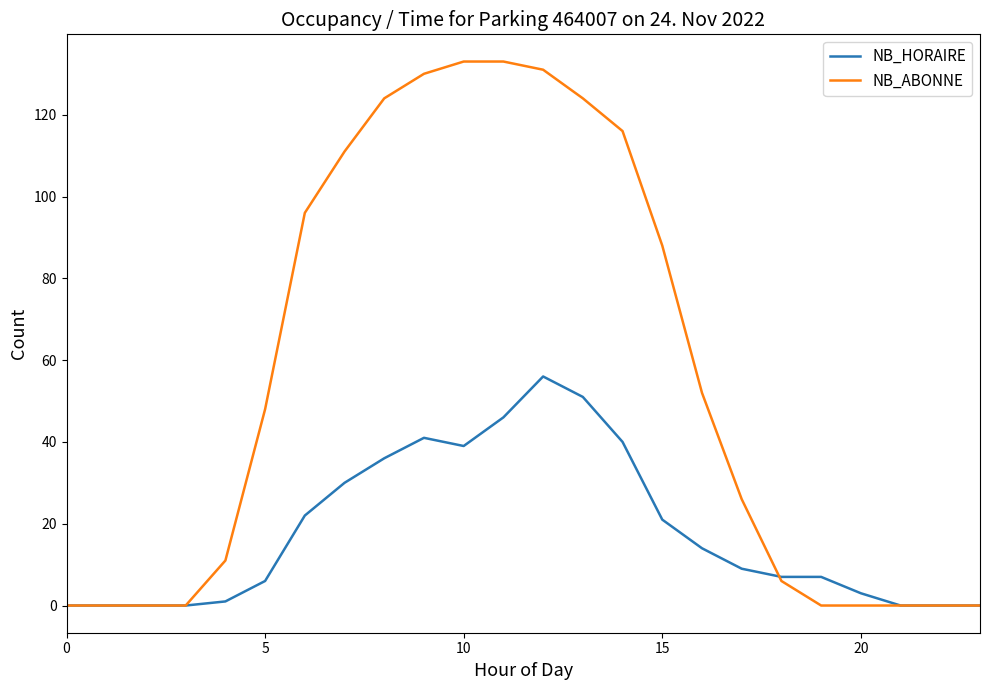

How many values in the NB_HORAIRE series are below 9?

12